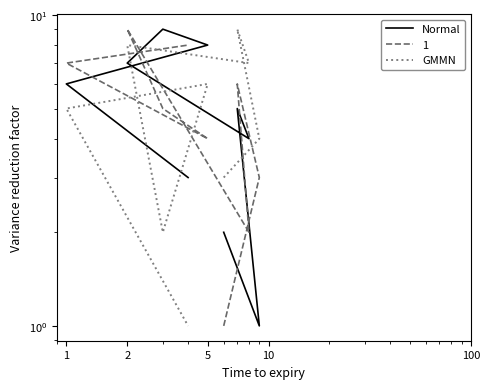

Which series has the widest spread of values?

Normal